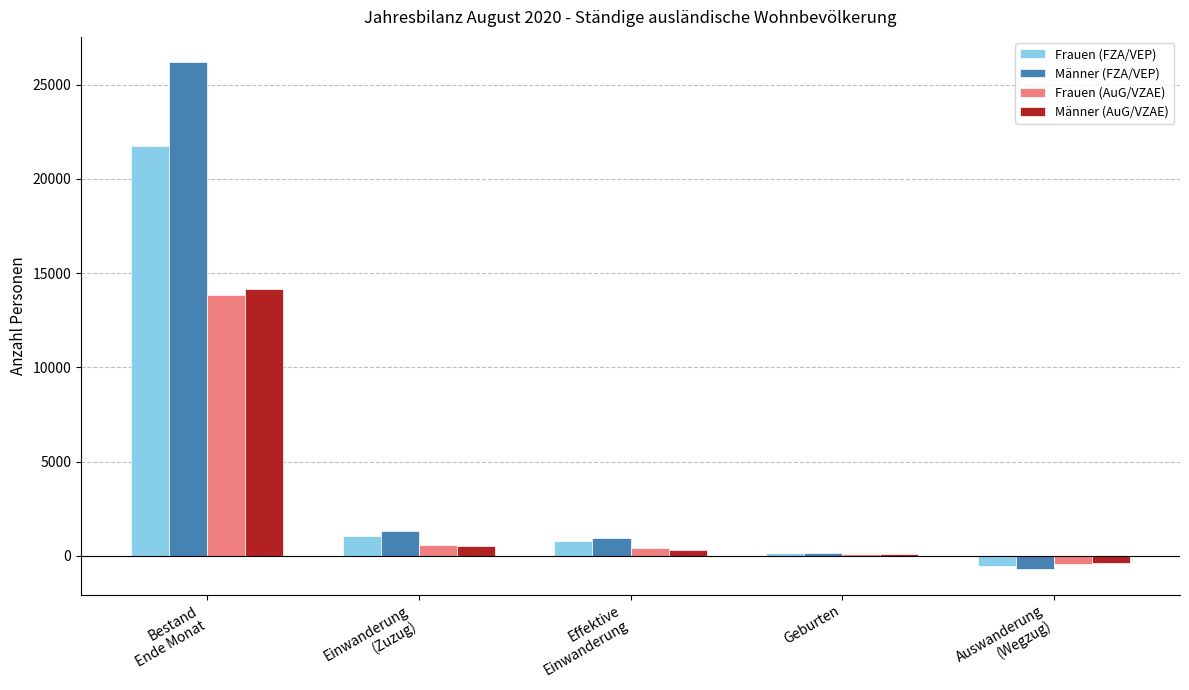

At how many categories does at least one series exceed 4101?

1